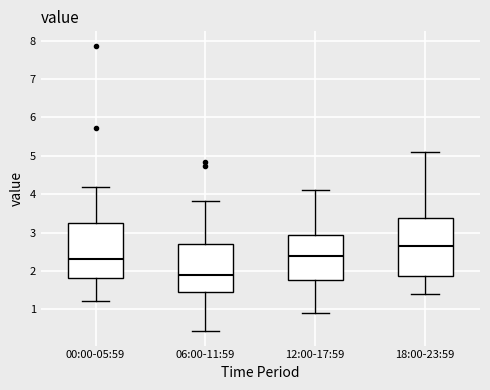

Reading left to right, read every box against the y-axis: the position of its median line, the range the box covers, and the ends of its whiskers. The values are not printed on the chart, so give them approximately, as read against the axis.

00:00-05:59: median 2.3, box 1.8 to 3.2, whiskers 1.2 to 4.2
06:00-11:59: median 1.9, box 1.4 to 2.7, whiskers 0.4 to 3.8
12:00-17:59: median 2.4, box 1.8 to 3.0, whiskers 0.9 to 4.1
18:00-23:59: median 2.7, box 1.9 to 3.4, whiskers 1.4 to 5.1